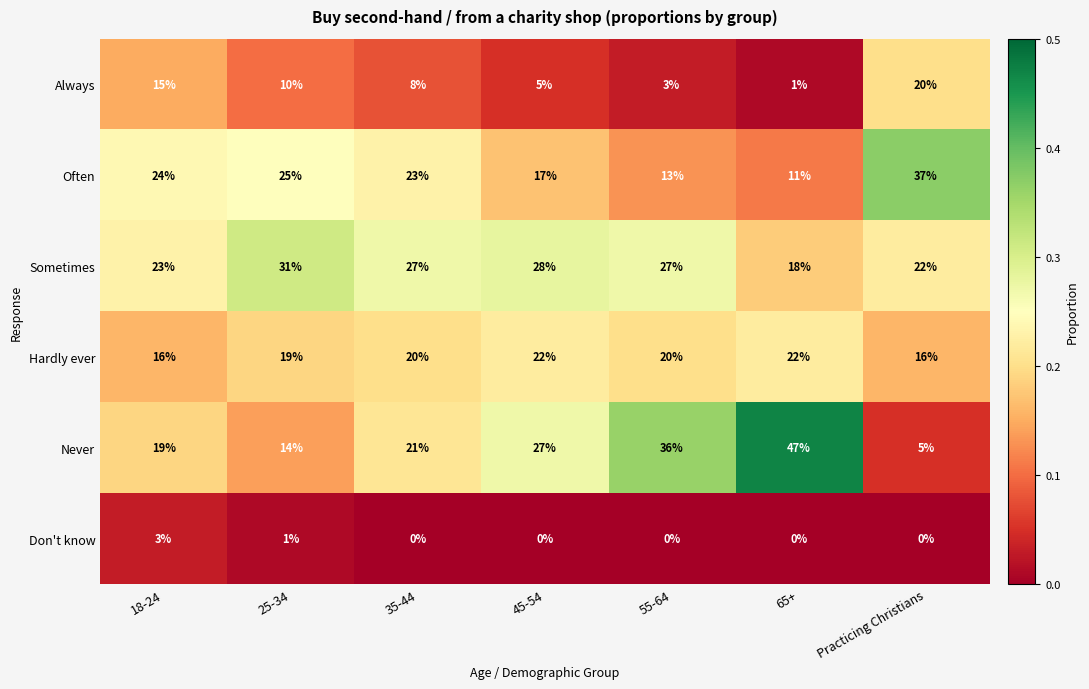

Which series has the largest total across all categories?

Sometimes